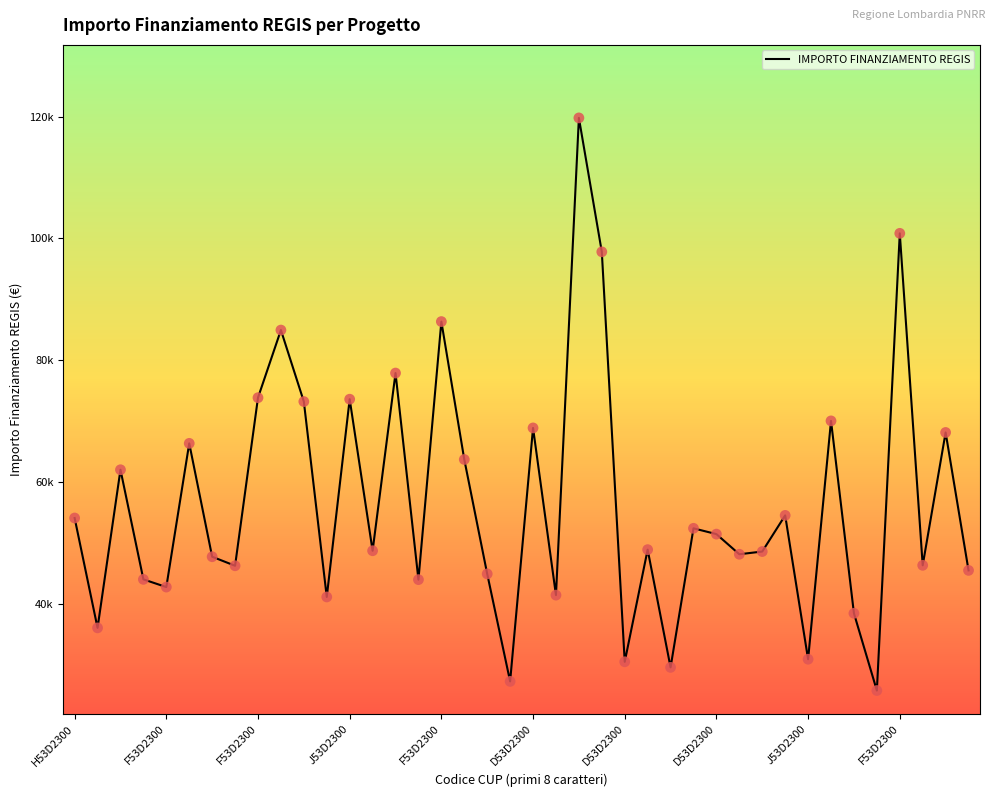

Does the chart have visible grid lines?

No